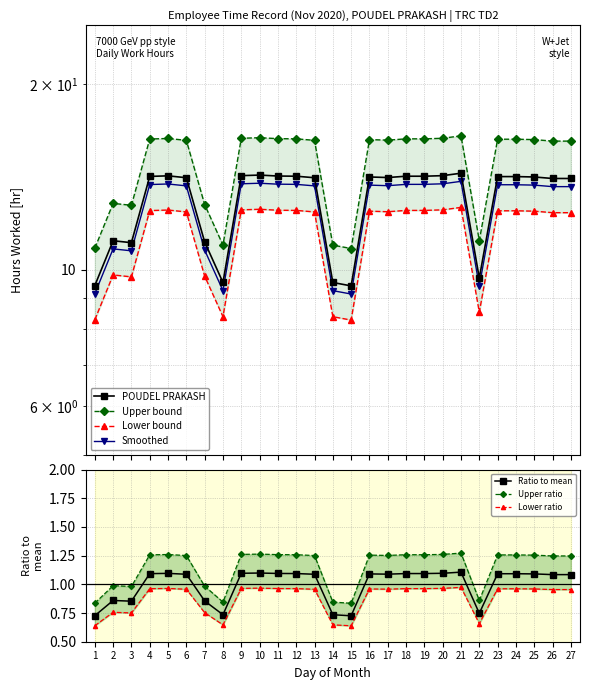

At which label does the data first exceed 1?

4